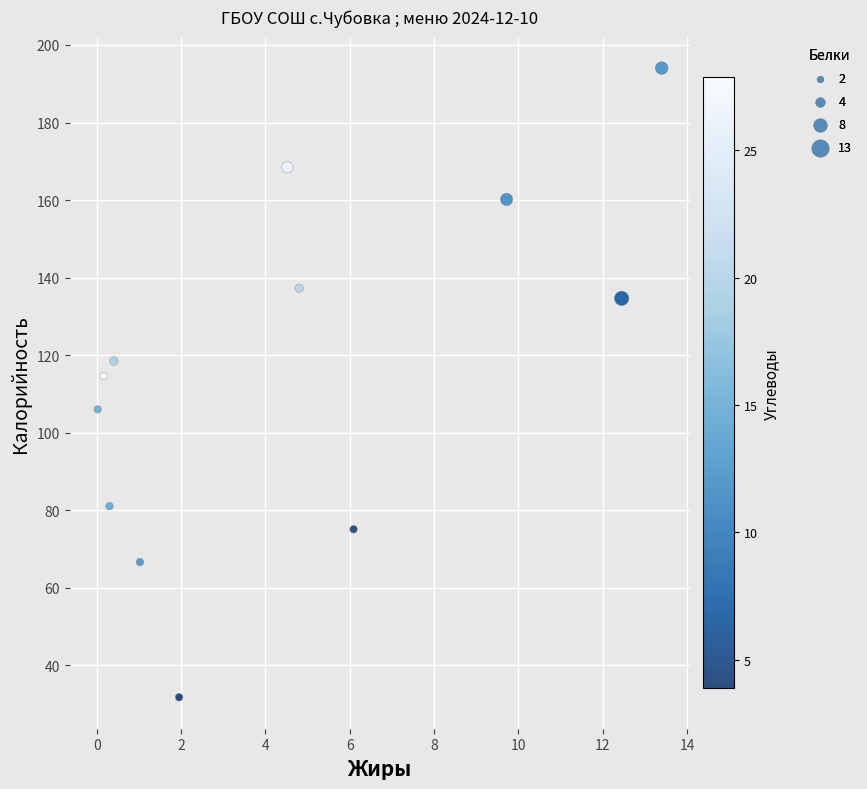

What Y value in the scatter plot is closest to 112?

114.6